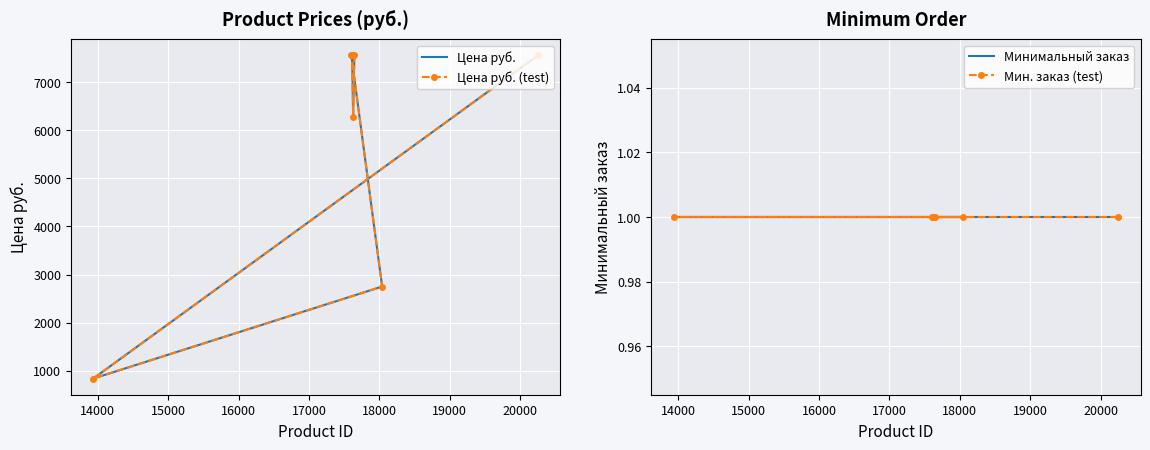

Is the value of Мин. заказ (test) at 13000 greater than the value of Минимальный заказ at 17000?

No